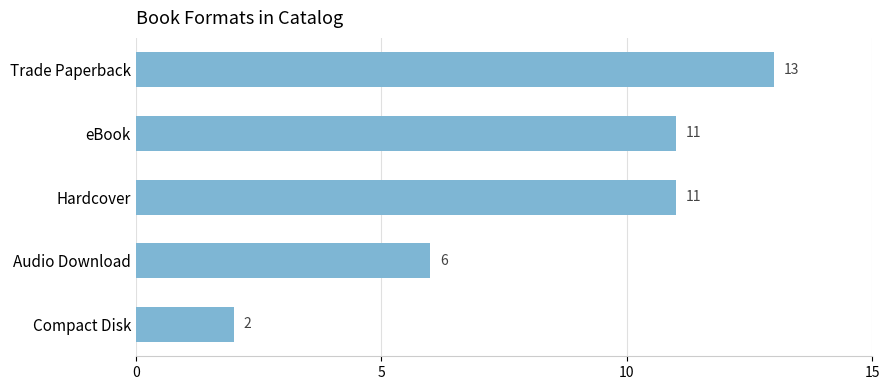

Reading top to bottom, extract all data points from this chart.

Trade Paperback=13	eBook=11	Hardcover=11	Audio Download=6	Compact Disk=2